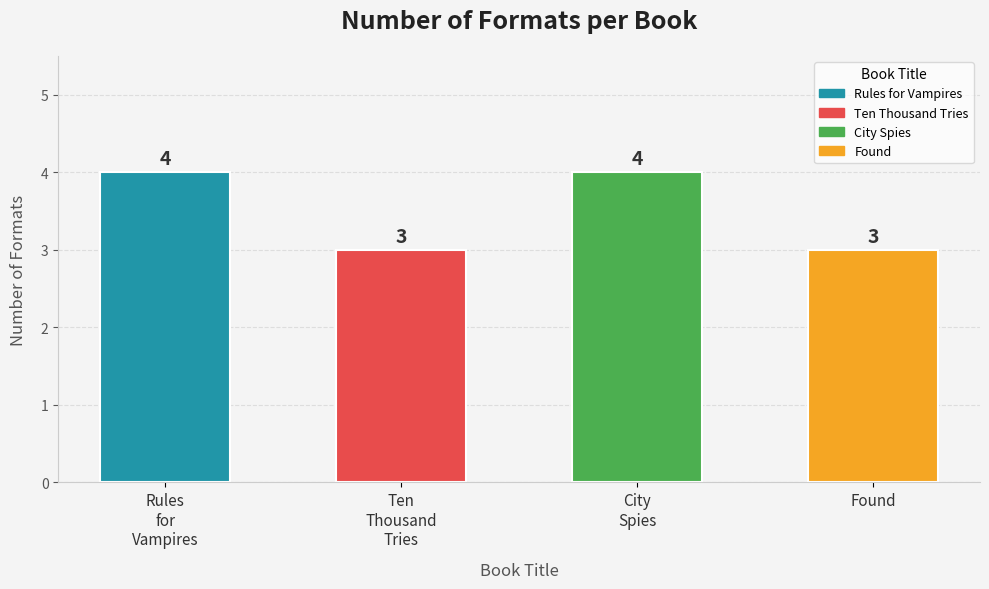

What is the value of the 1st bar from the left?

4